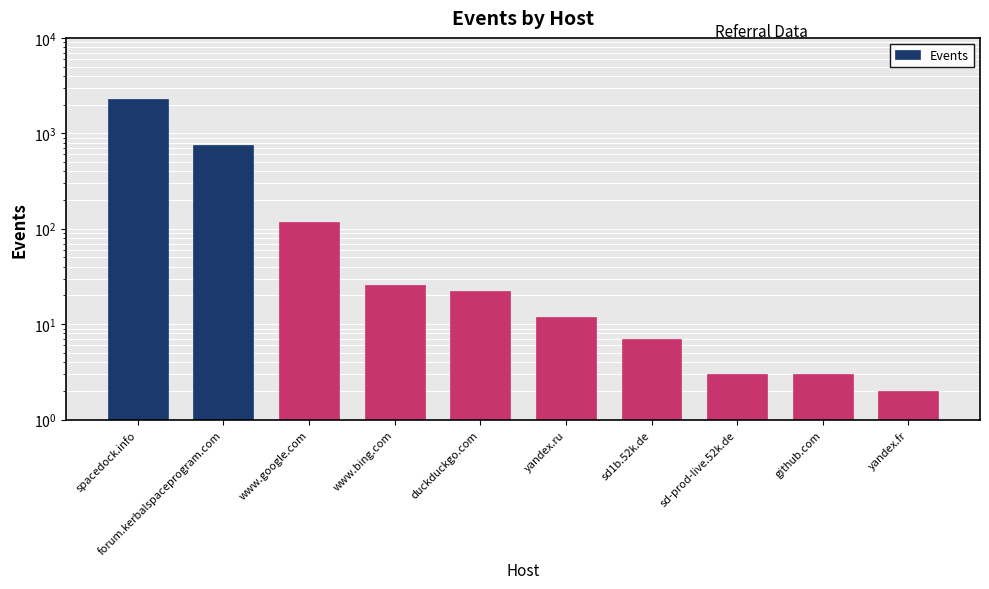

What is the change in value from duckduckgo.com to sd1b.52k.de?

-15